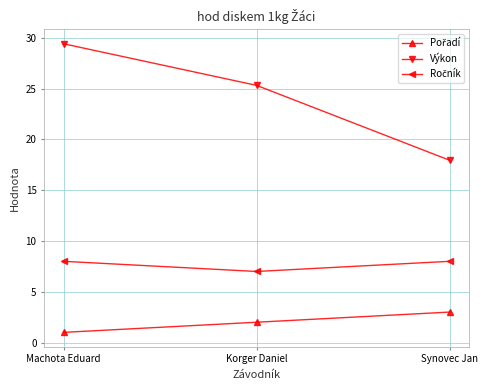

List the labels in order of Výkon value, largest first.

Machota Eduard, Korger Daniel, Synovec Jan